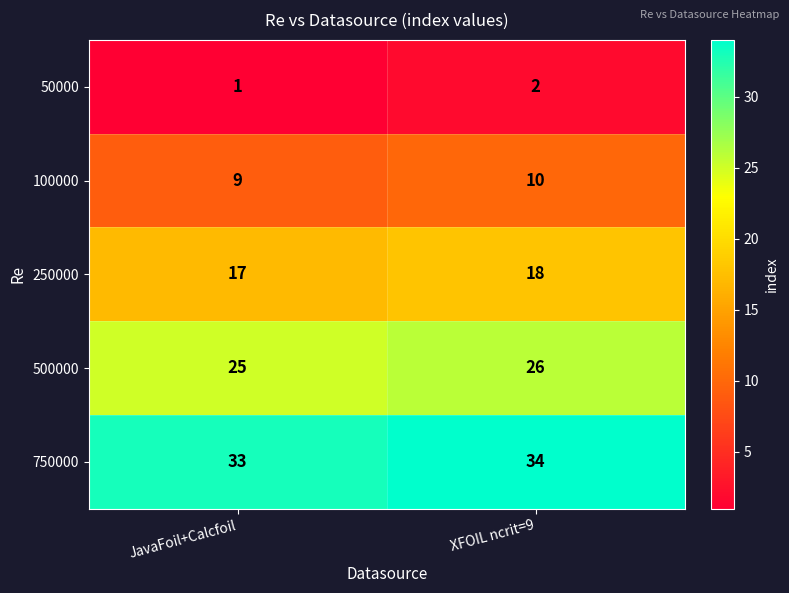

What is the difference between the highest and lowest values at JavaFoil+Calcfoil?

32